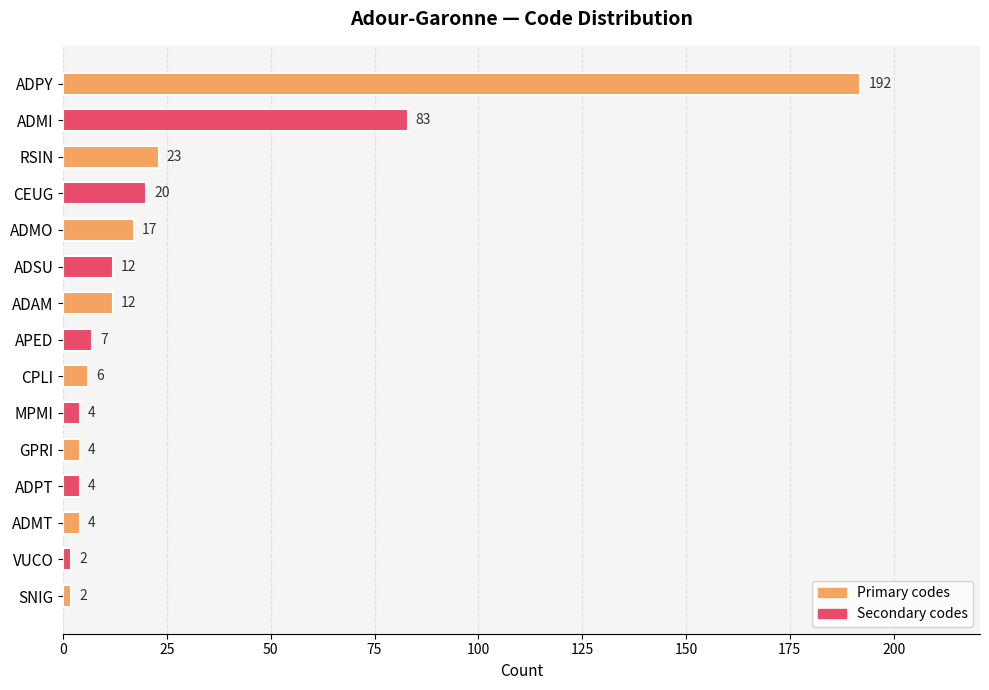

What position from the top is SNIG?

15